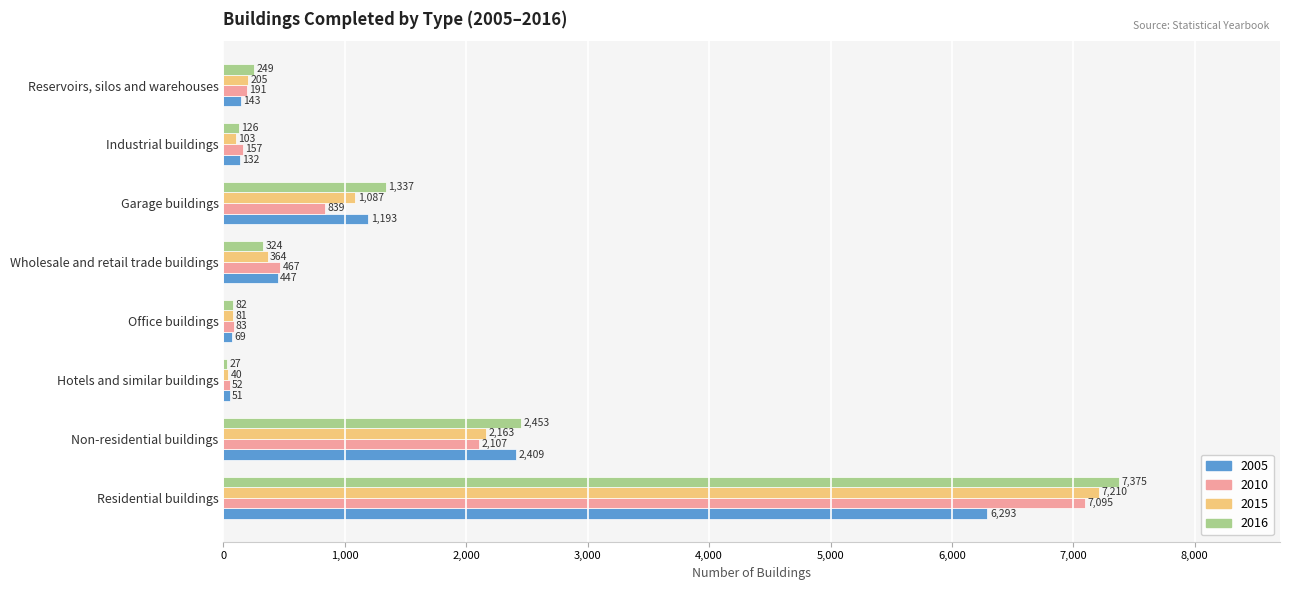

Between Office buildings and Garage buildings, which series saw the biggest shift?

2016